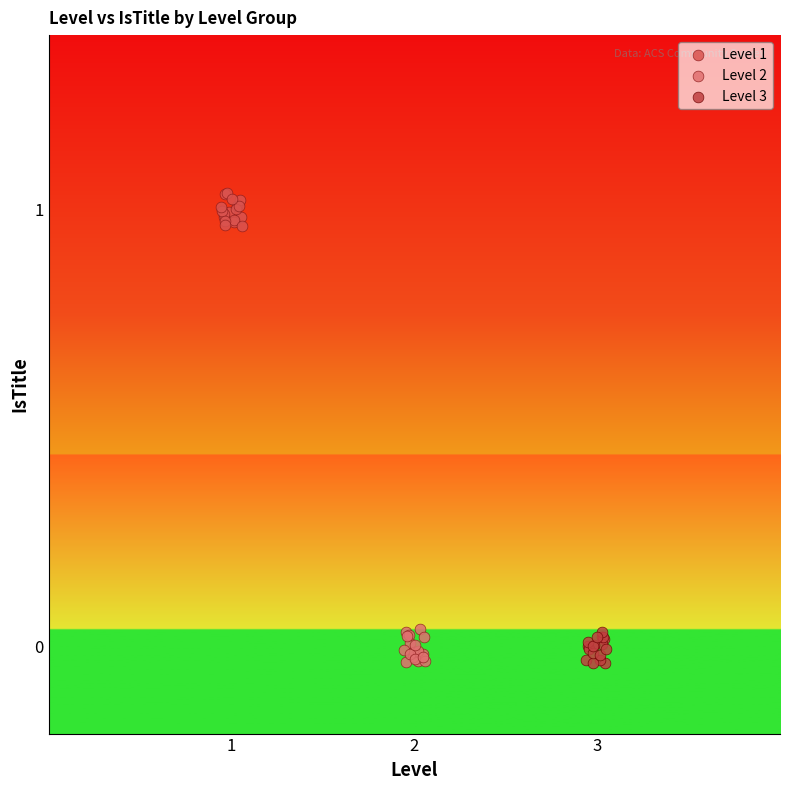

Which series contains the highest Y value?

Level 1